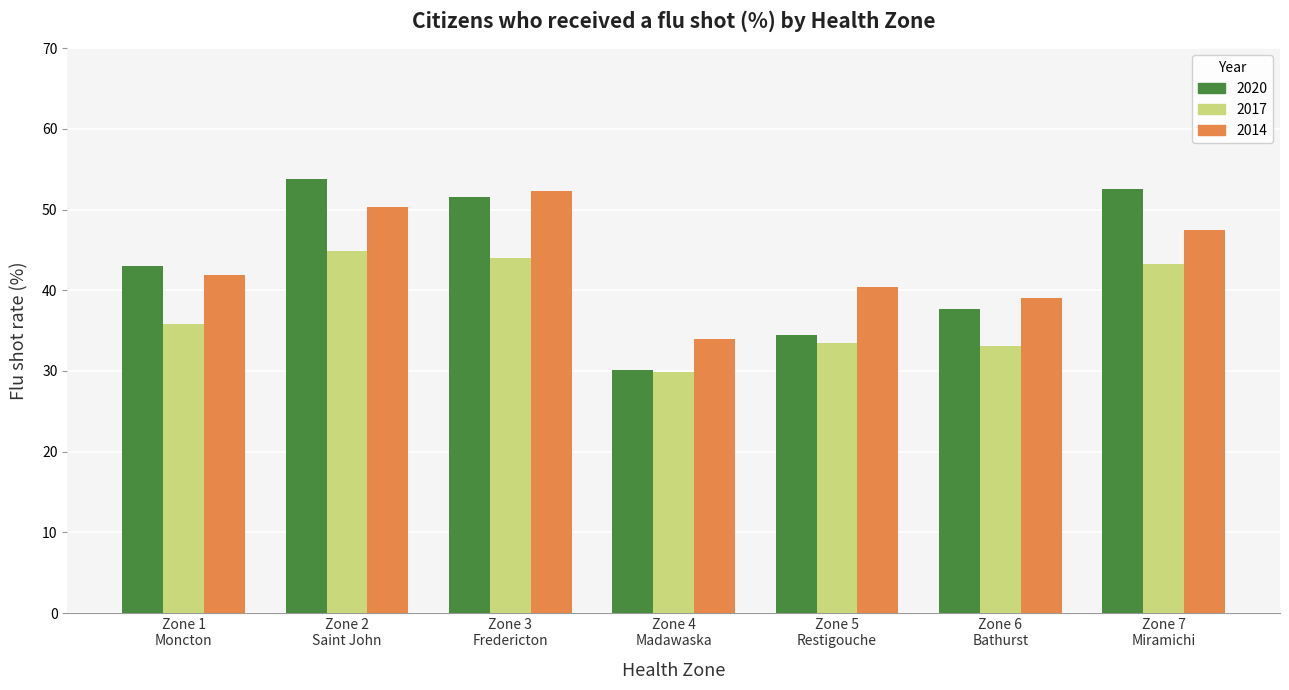

How many categories are shown in the chart?

7